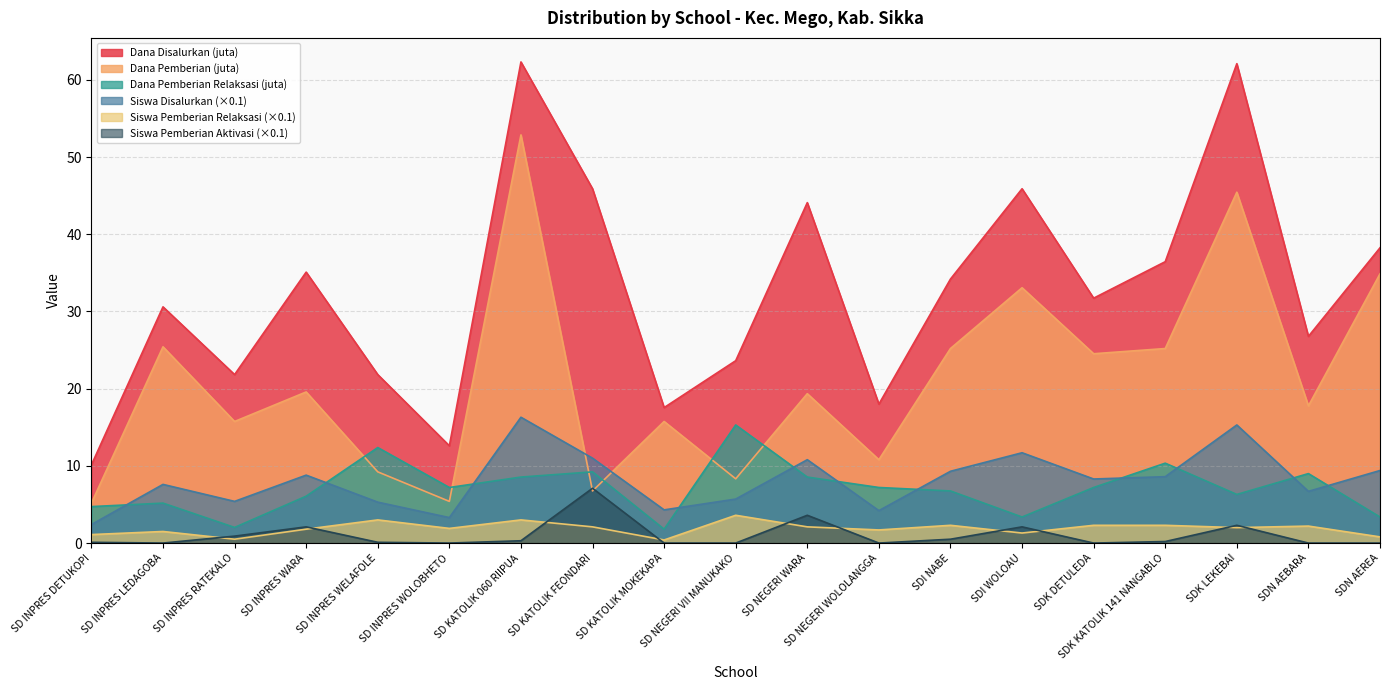

How many categories are shown in the chart?

19